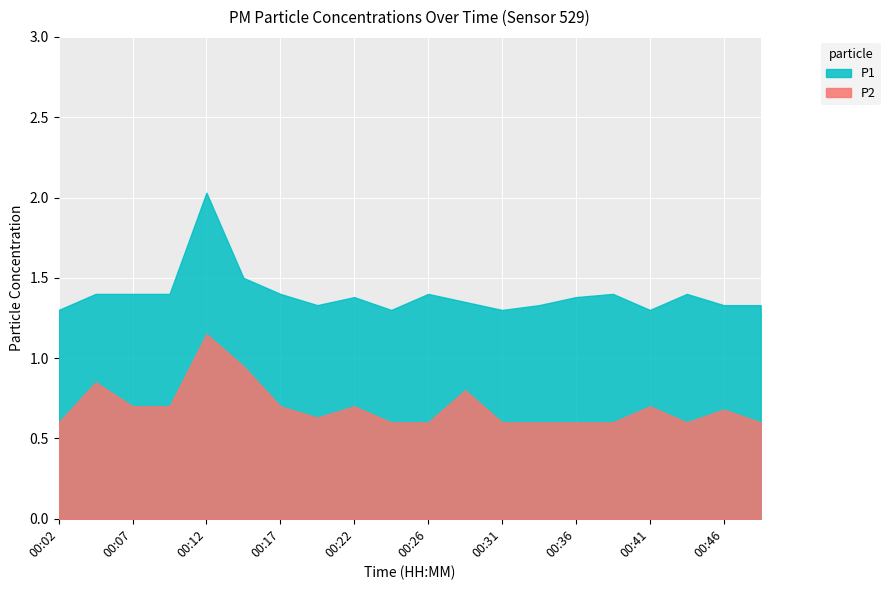

At which category is the sum across all series the highest?

00:12